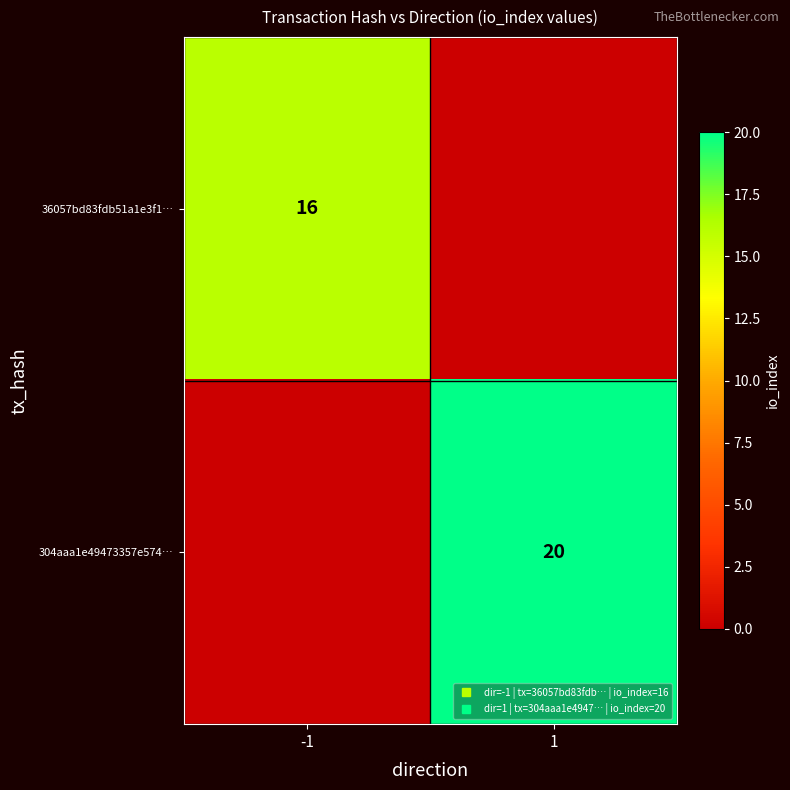

Count the number of data series in this chart.

2